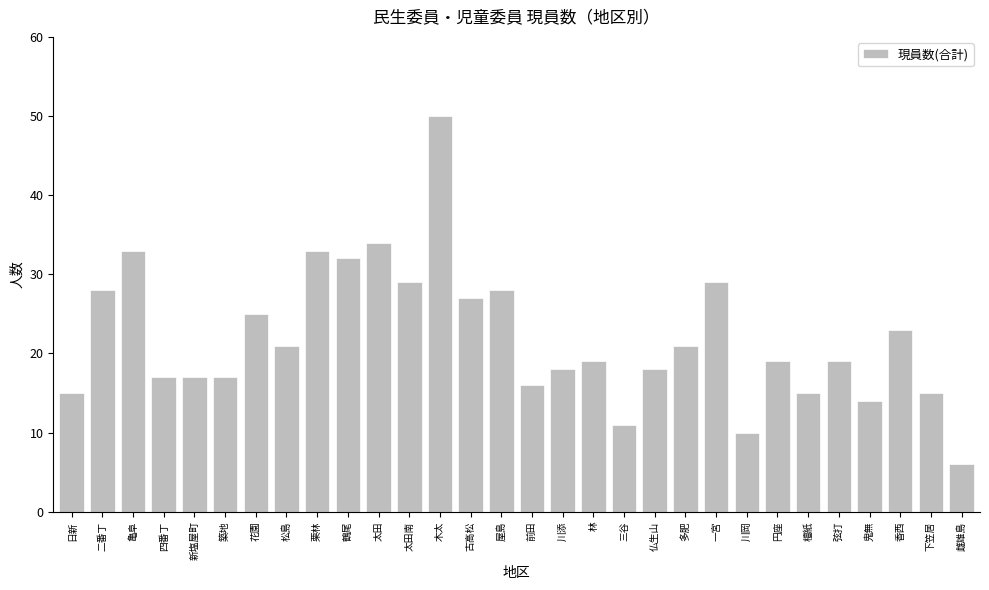

How many series are shown in this chart?

1